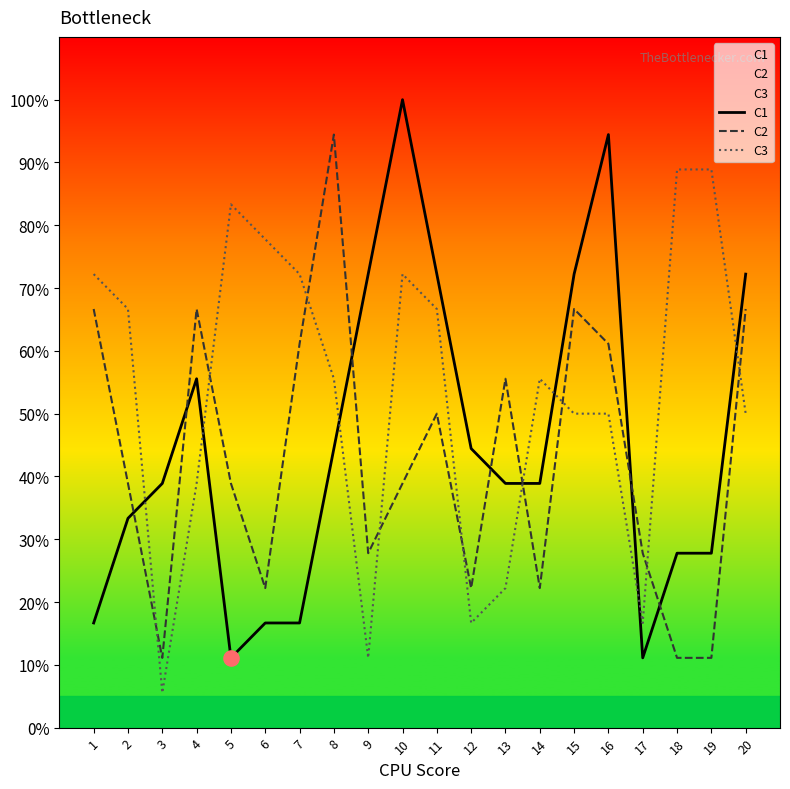

What are all the series names shown in the legend?

C1, C2, C3